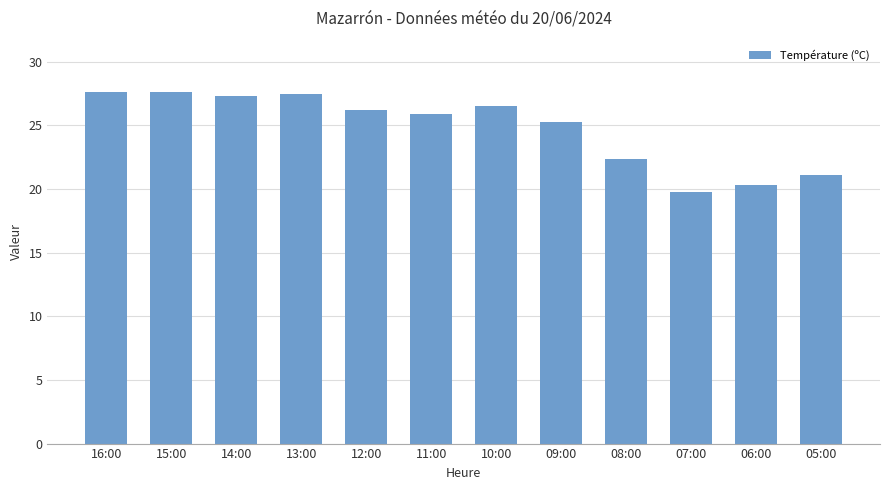

Between 06:00 and 07:00, which is larger?

06:00